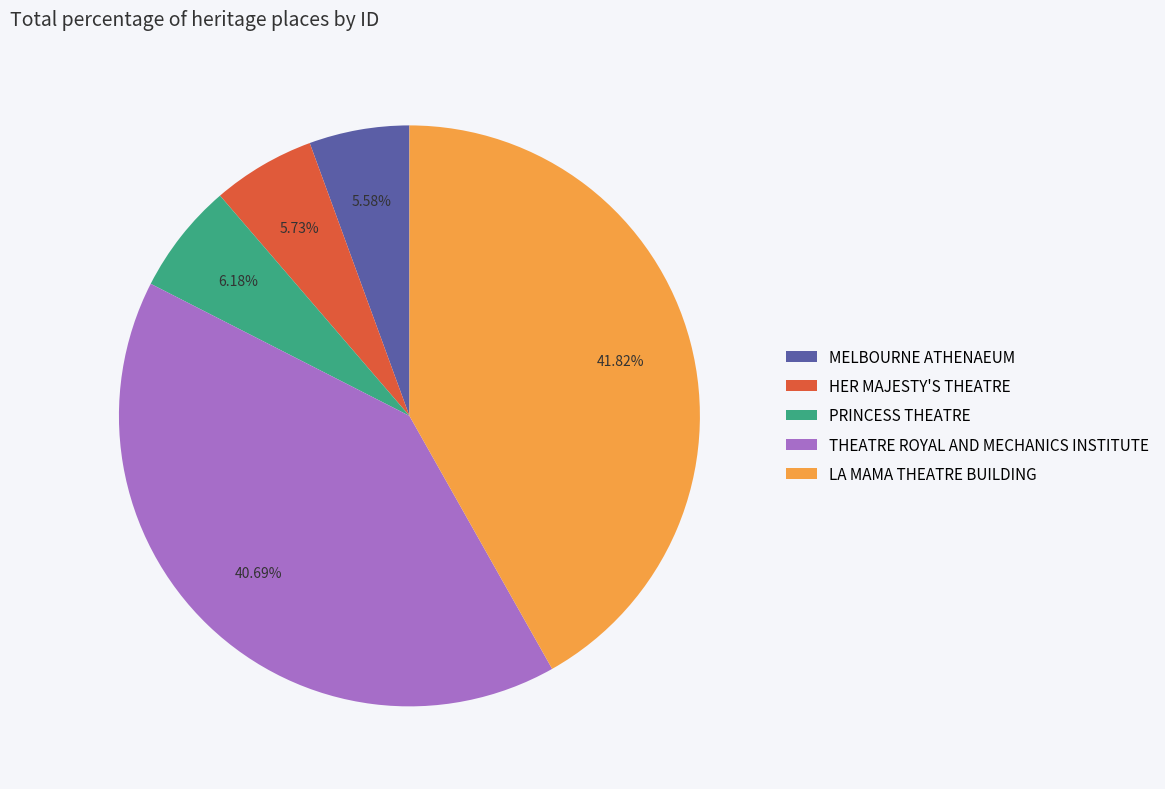

What portion of the pie excludes MELBOURNE ATHENAEUM?

94.4%